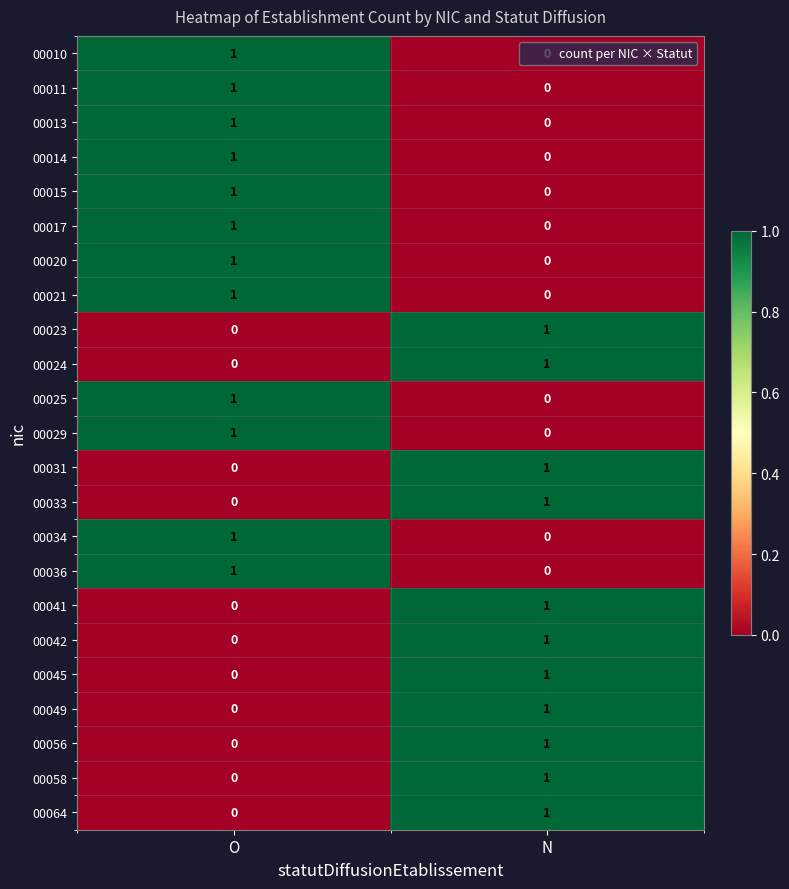

At which label does 00056 reach its minimum?

O